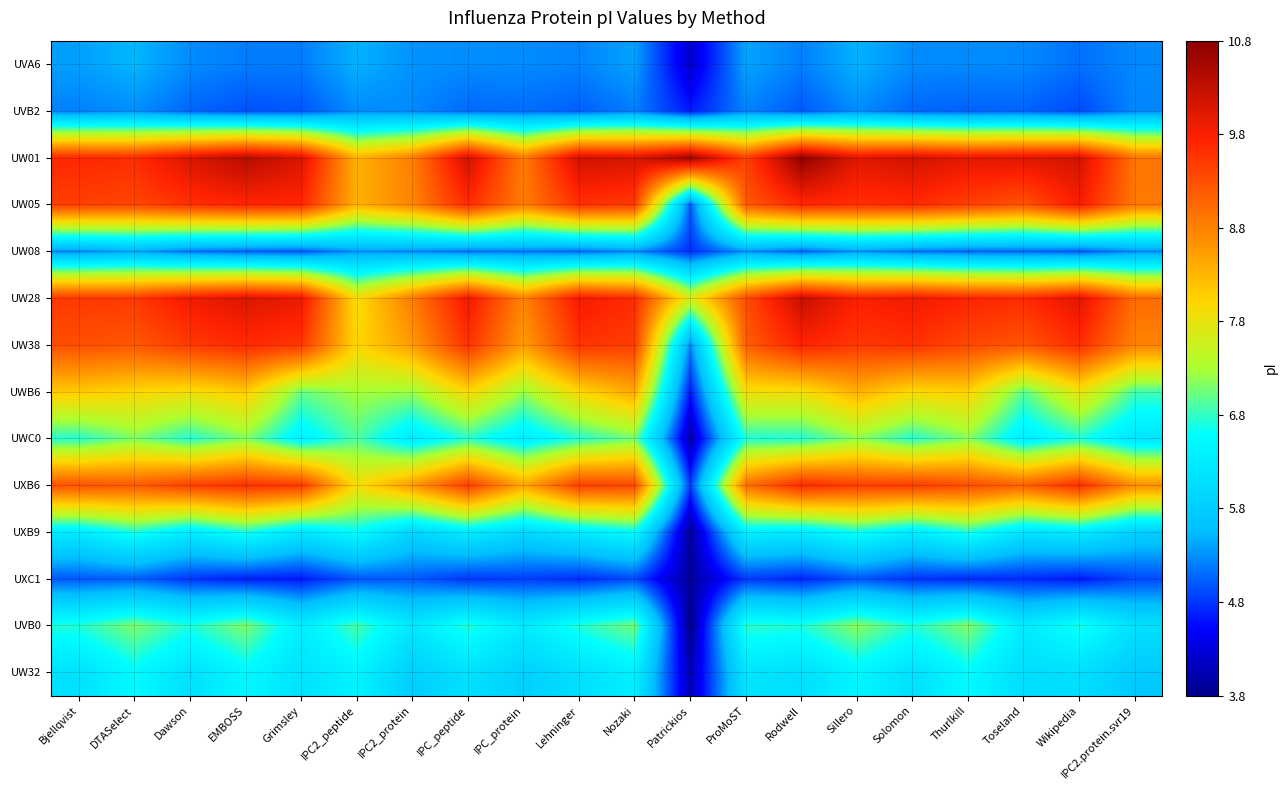

How many distinct data groups are displayed?

14